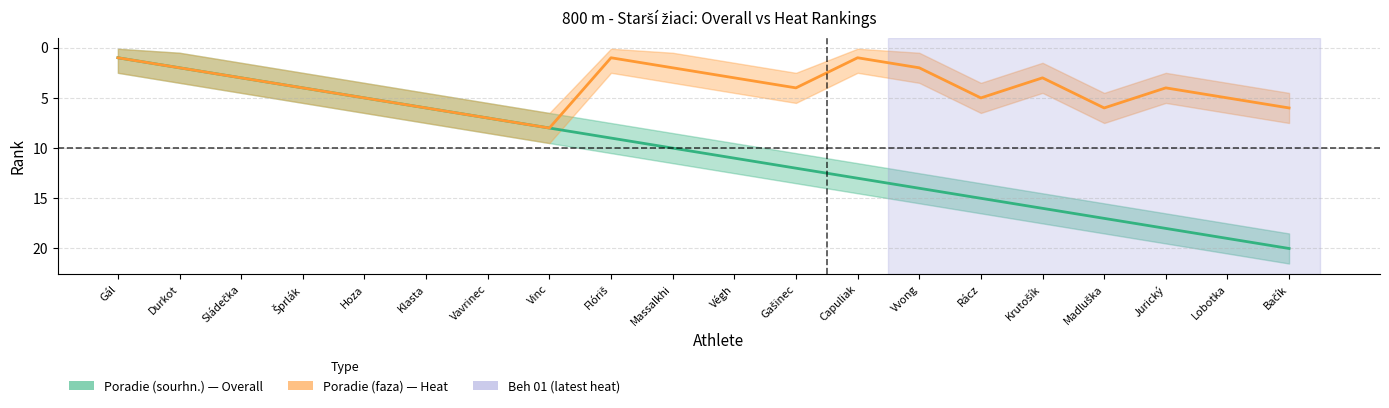

Reading right to left, extract all data points from this chart.

Poradie (sourhn.): Bačík=20	Lobotka=19	Jurický=18	Madluška=17	Krutošík=16	Rácz=15	Vvong=14	Capuliak=13	Gašinec=12	Végh=11	Massalkhi=10	Flóriš=9	Vinc=8	Vavrinec=7	Klasta=6	Hoza=5	Šprlák=4	Sládečka=3	Durkot=2	Gál=1
Poradie (faza): Bačík=6	Lobotka=5	Jurický=4	Madluška=6	Krutošík=3	Rácz=5	Vvong=2	Capuliak=1	Gašinec=4	Végh=3	Massalkhi=2	Flóriš=1	Vinc=8	Vavrinec=7	Klasta=6	Hoza=5	Šprlák=4	Sládečka=3	Durkot=2	Gál=1